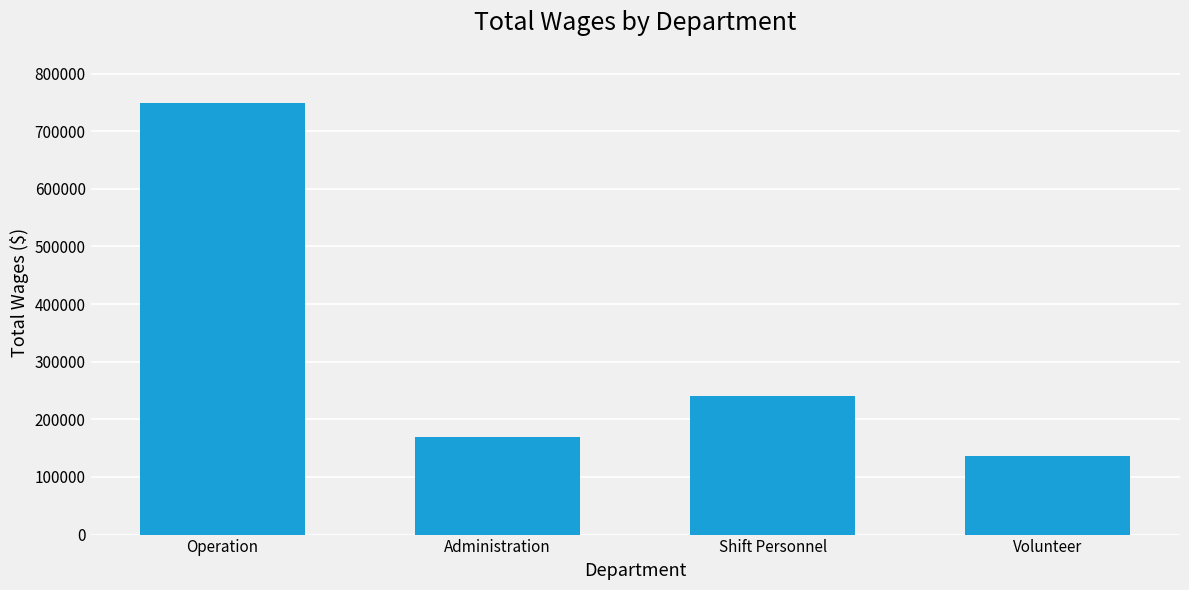

Reading left to right, what are all the values shown in this chart?

Operation=749488	Administration=169280	Shift Personnel=241342	Volunteer=136885